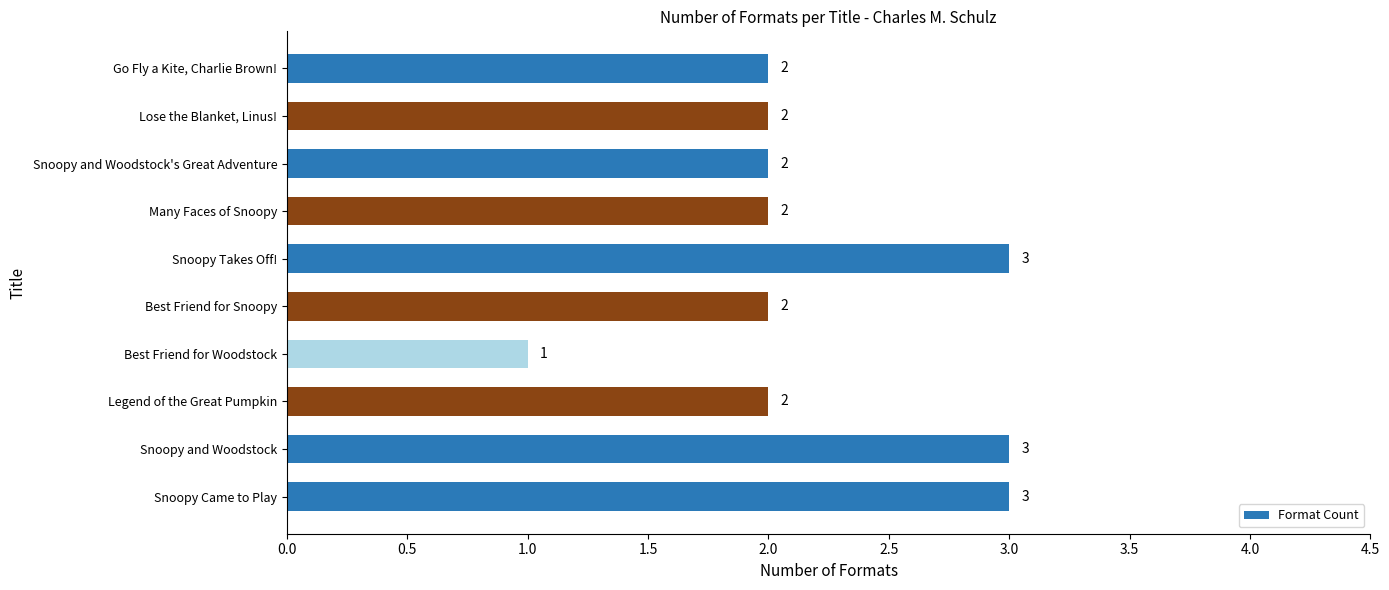

Is it true that the value at Go Fly a Kite, Charlie Brown! is 1?

False